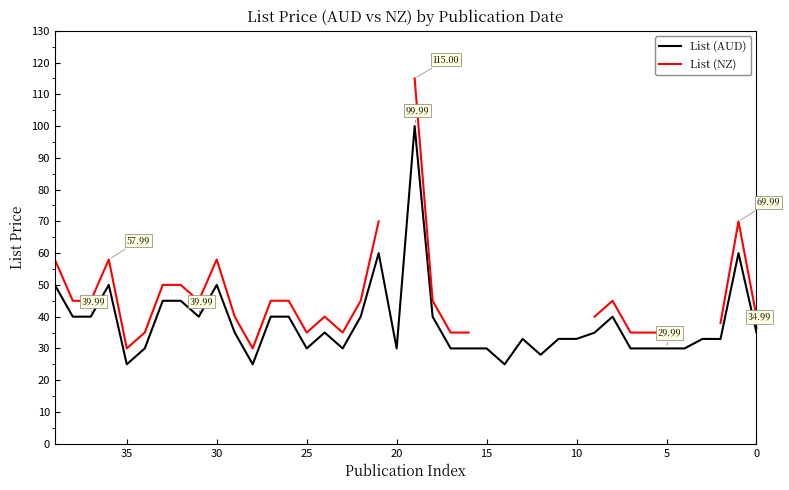

At how many categories does at least one series exceed 88?

1